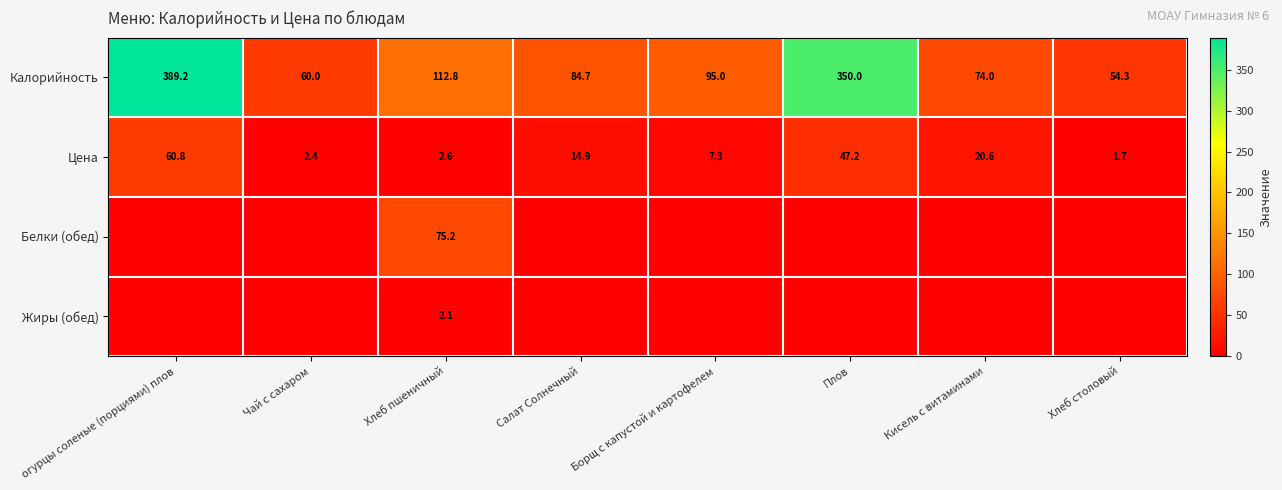

The Калорийность series shows 131.3 at Салат Солнечный. True or false?

False